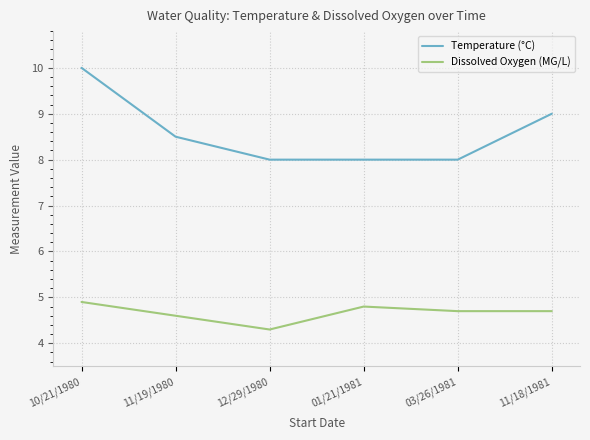

What is the difference between the maximum and minimum values in the Dissolved Oxygen (MG/L) series?

0.6